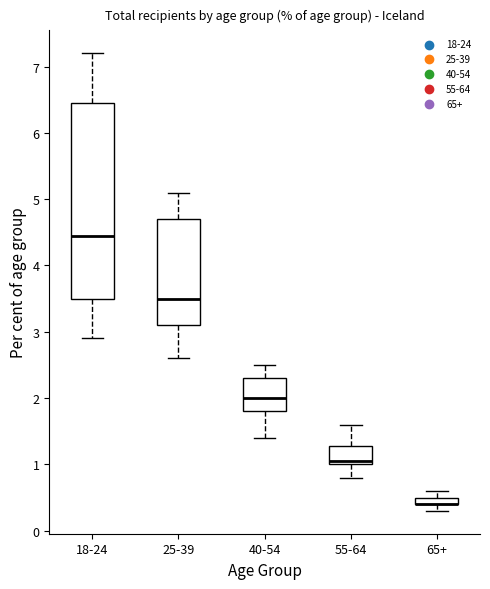

Where is the lower edge of the box for 55-64 on the y-axis? The values are not printed on the chart, so give them approximately, as read against the axis.

1.0